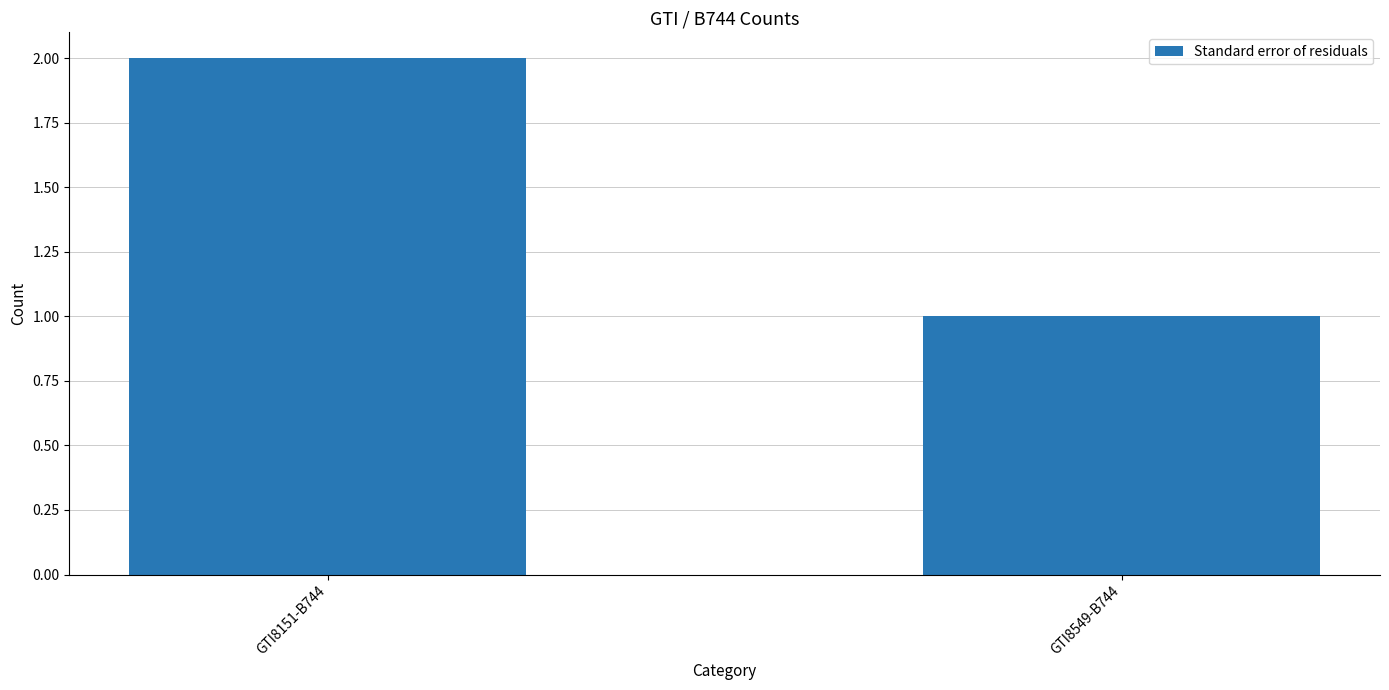

What is the average value?

2